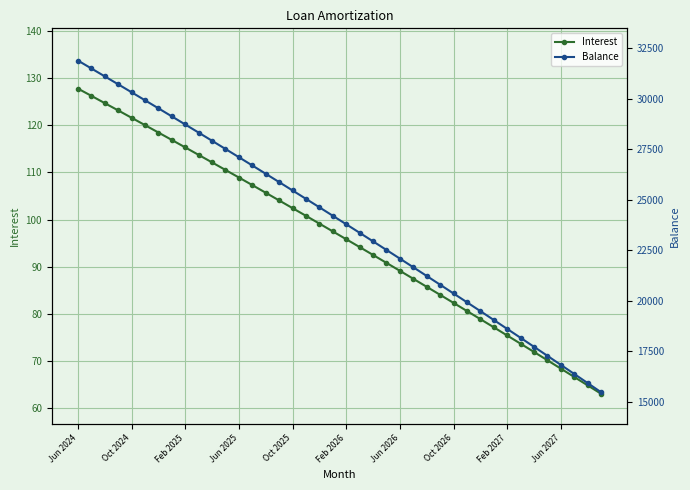

True or false: Interest and Balance cross at least once.

False